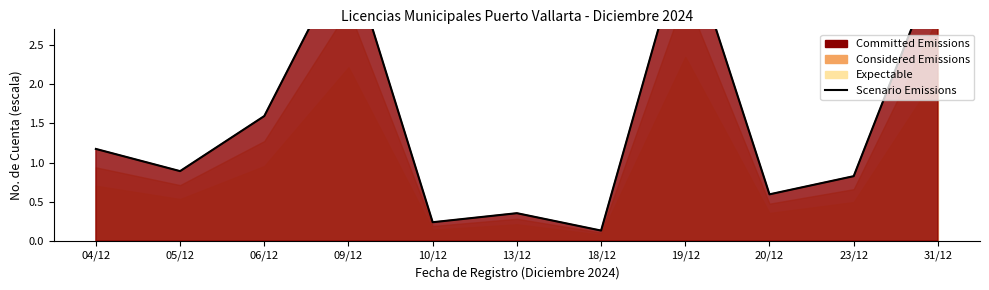

Reading left to right, transcribe all the data shown in this chart.

1.2	0.9	1.6	3.7	0.2	0.4	0.1	3.9	0.6	0.8	3.6